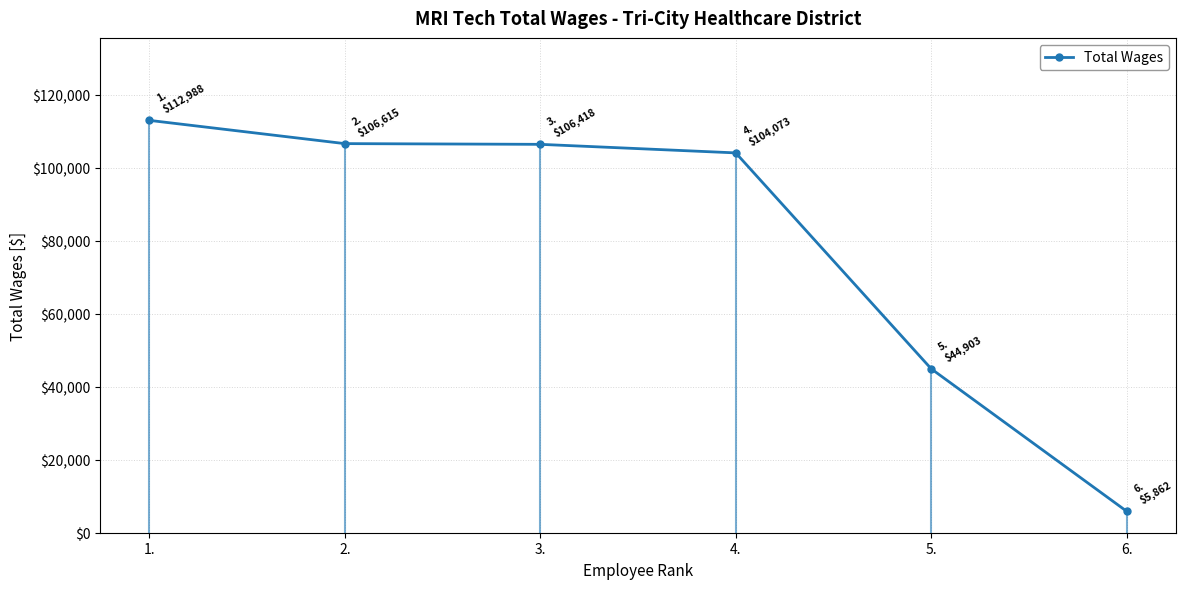

True or false: there are more than 0 points higher than both neighbors.

False